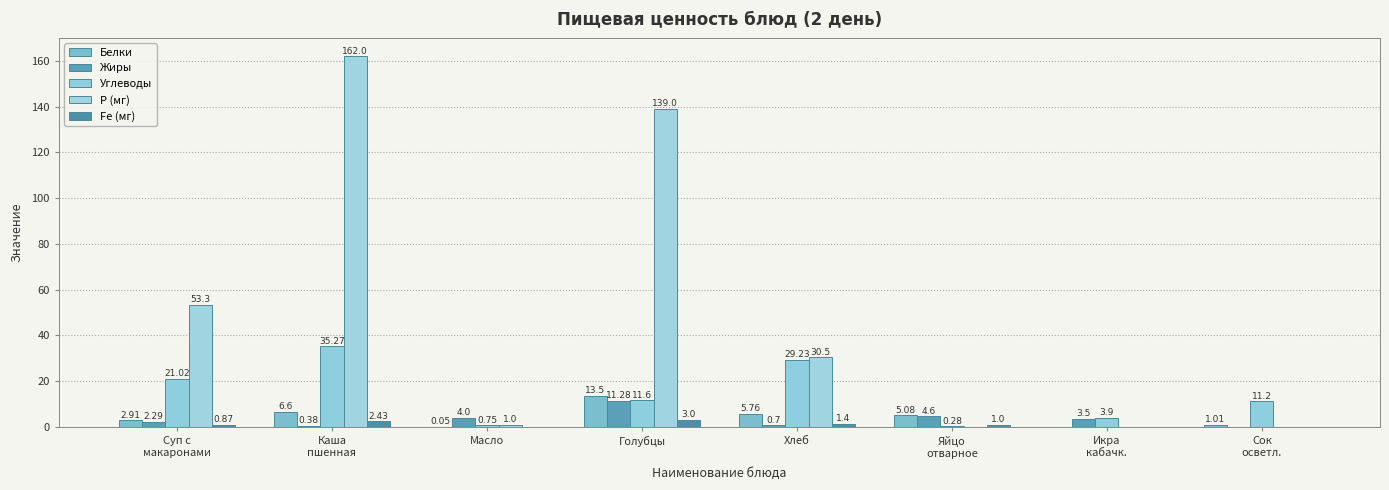

What is the difference between the second highest and minimum values in the Белки series?

6.6